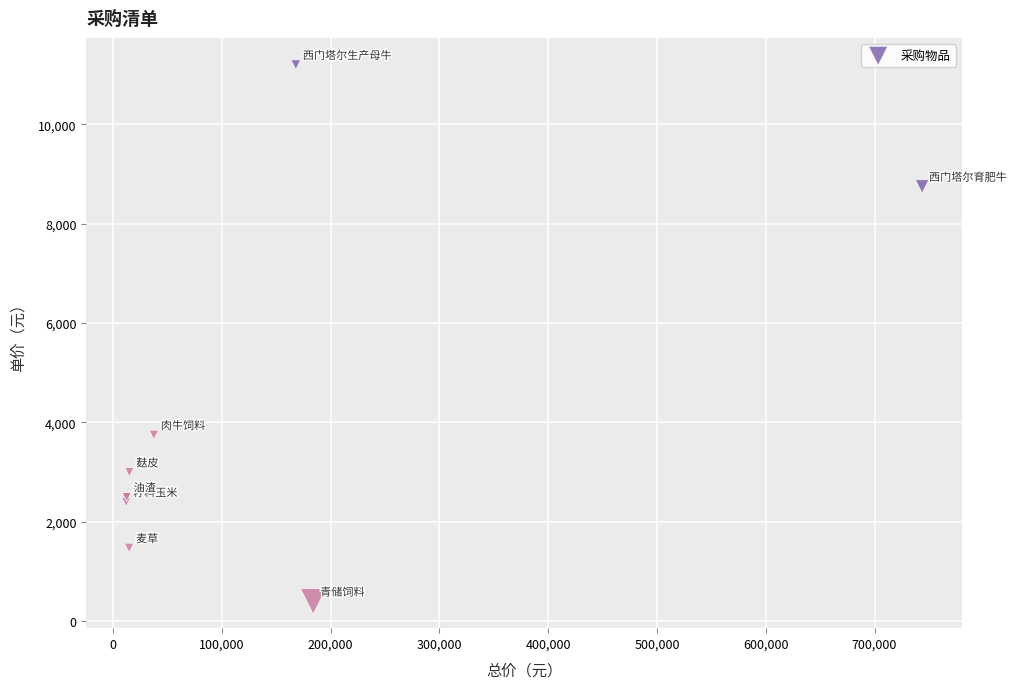

What Y value in the scatter plot is closest to 5800?

3750